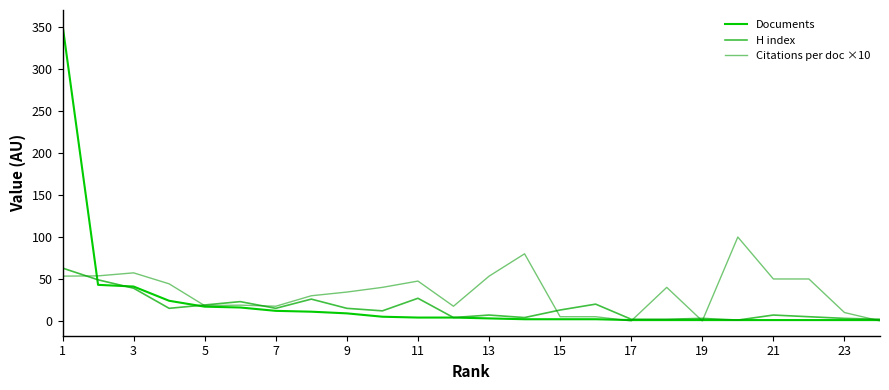

True or false: Documents and Citations per doc ×10 cross at least once.

True